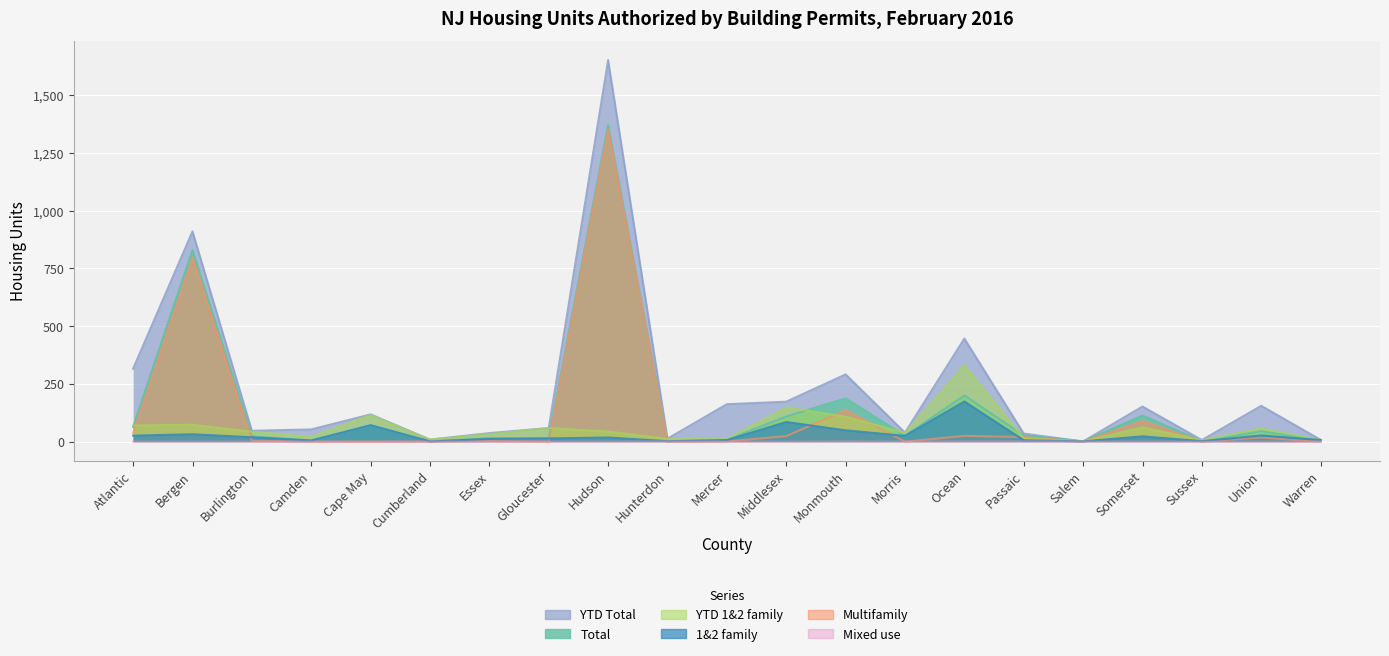

True or false: Total has a value of 79 at Ocean.

False